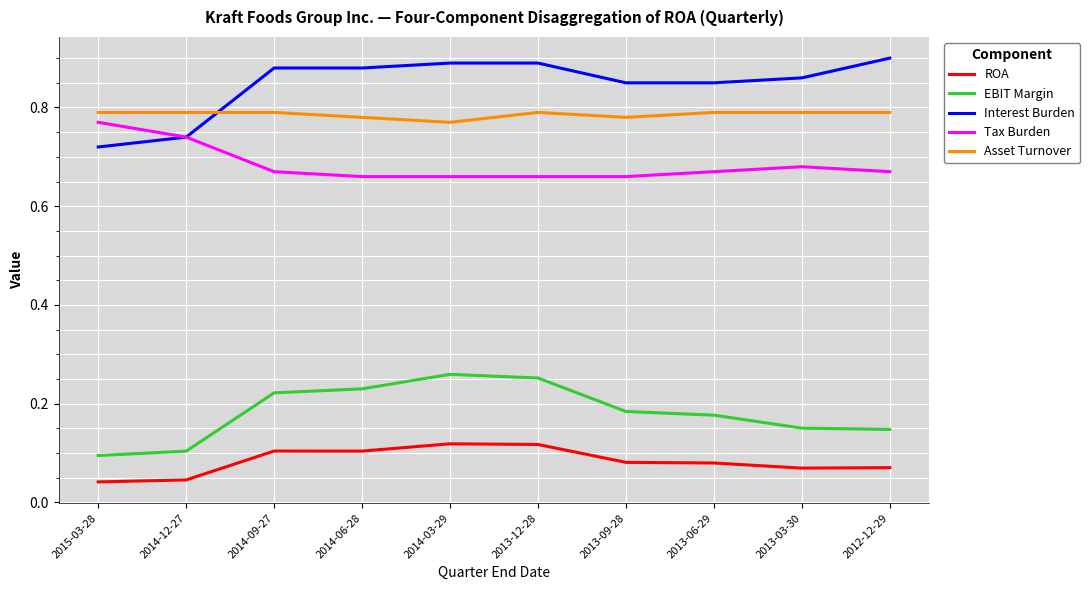

True or false: Asset Turnover and ROA intersect in this chart.

False